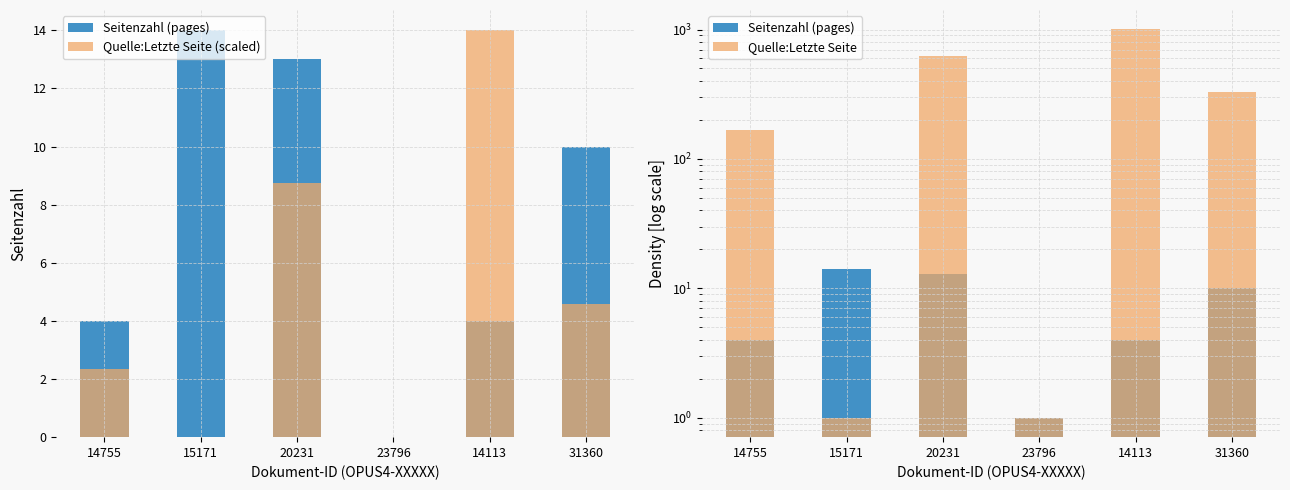

Reading right to left, list all the values displayed in this chart.

Seitenzahl (pages): 31360=10.0	14113=4.0	23796=1.0	20231=13.0	15171=14.0	14755=4.0
Quelle:Letzte Seite (scaled): 31360=4.6	14113=14.0	23796=0.0	20231=8.8	15171=0.0	14755=2.3
Quelle:Letzte Seite: 31360=328.0	14113=1002.0	23796=1.0	20231=627.0	15171=1.0	14755=167.0